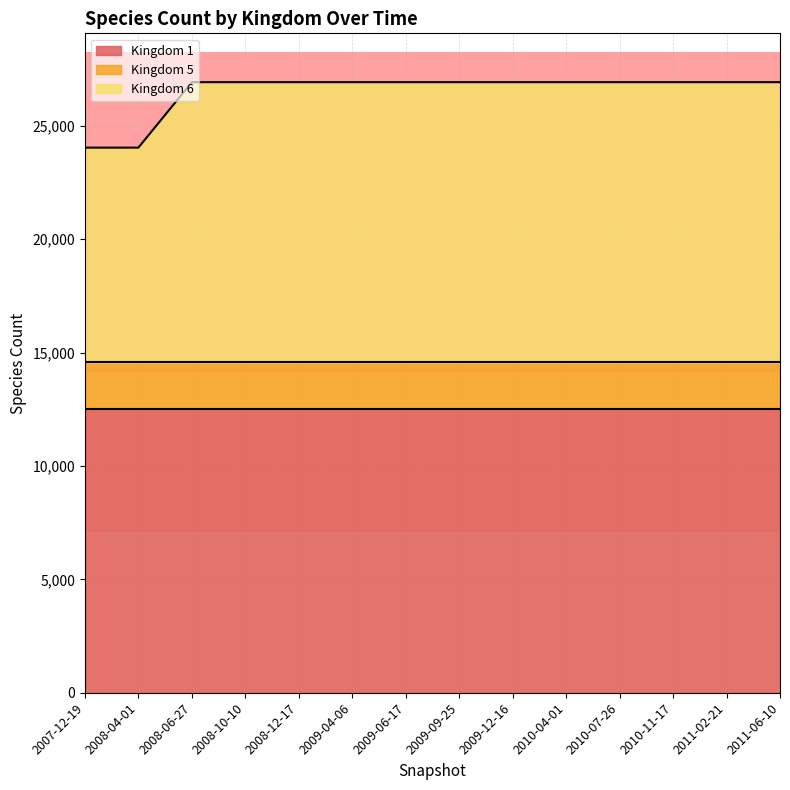

True or false: Kingdom 1 and Kingdom 5 intersect in this chart.

False